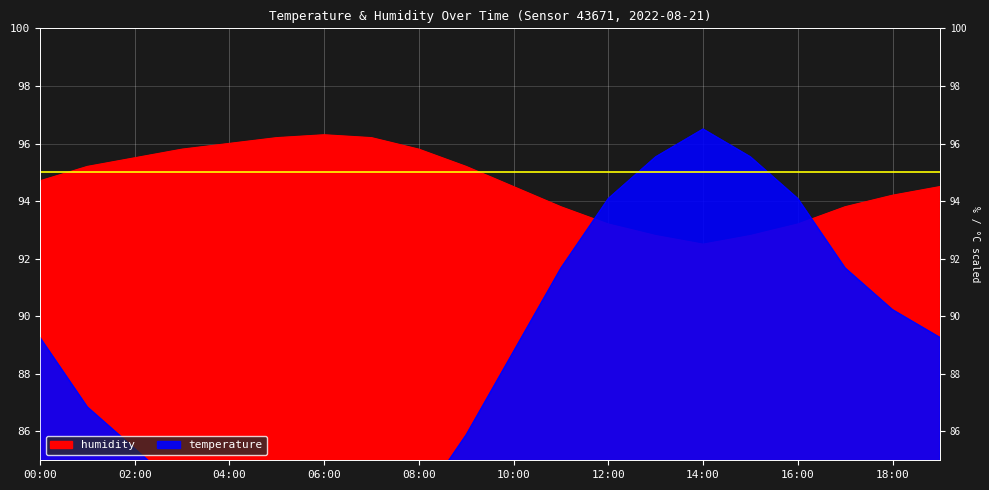

After their last crossing, which series has the higher values: temperature or humidity?

humidity